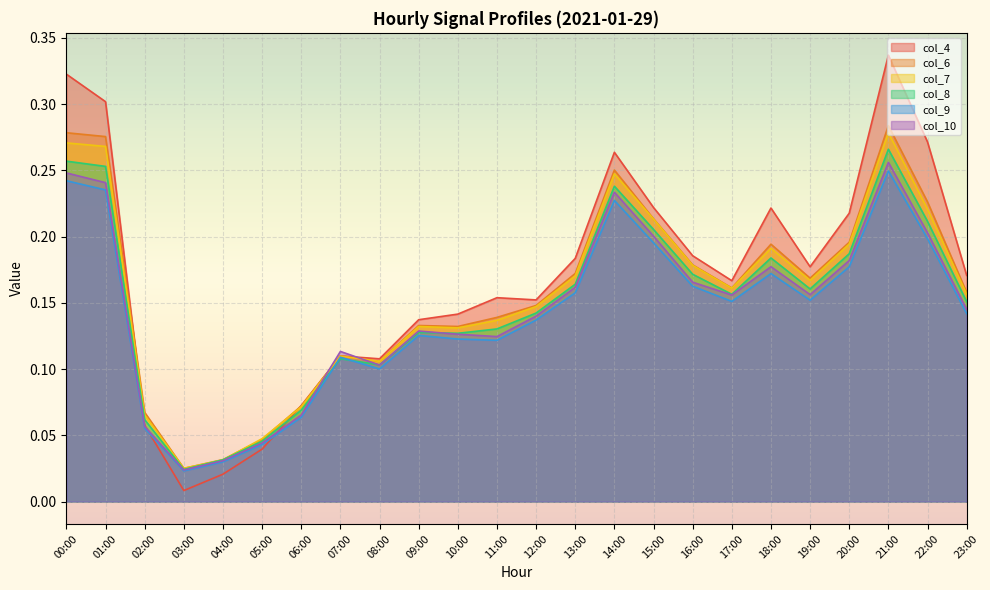

What is the approximate value of col_8 at 09:00?

0.1